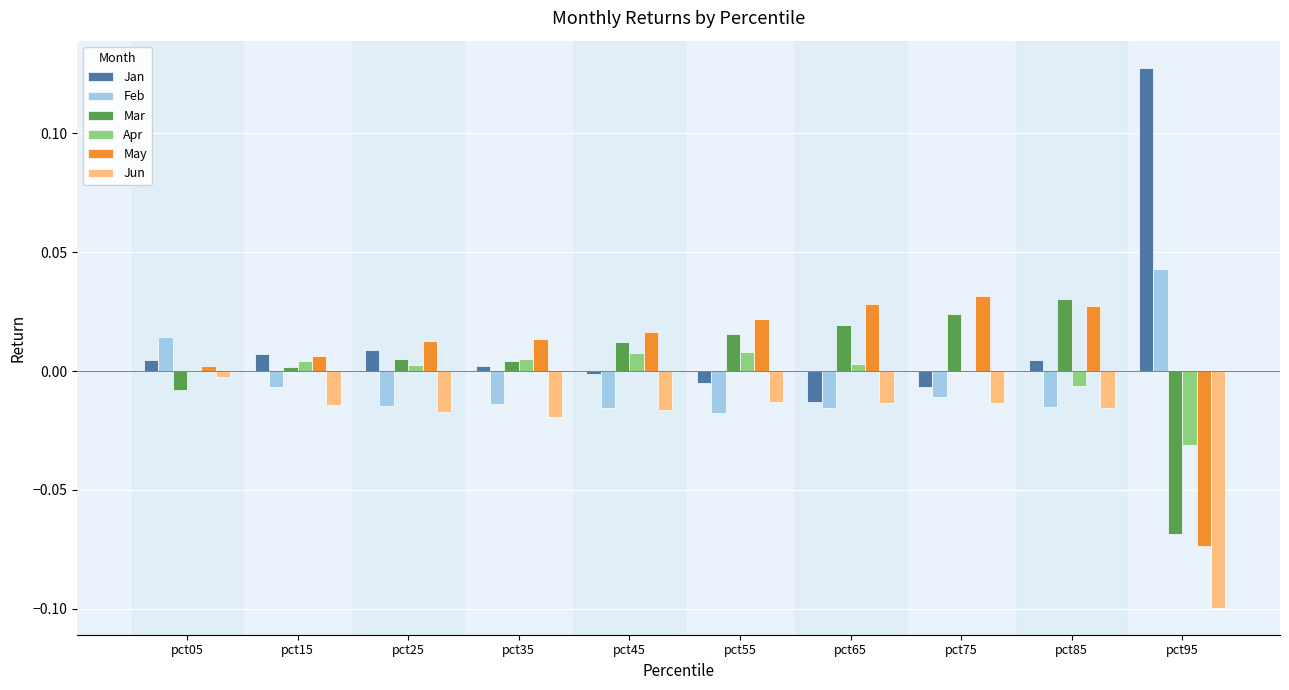

Are the bars grouped side by side (vs. stacked)?

Yes